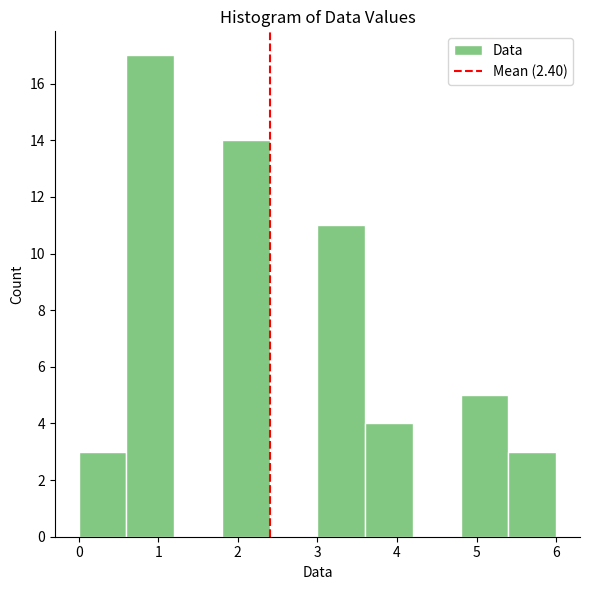

Which range on the x-axis has the tallest bar?

0.6 to 1.2